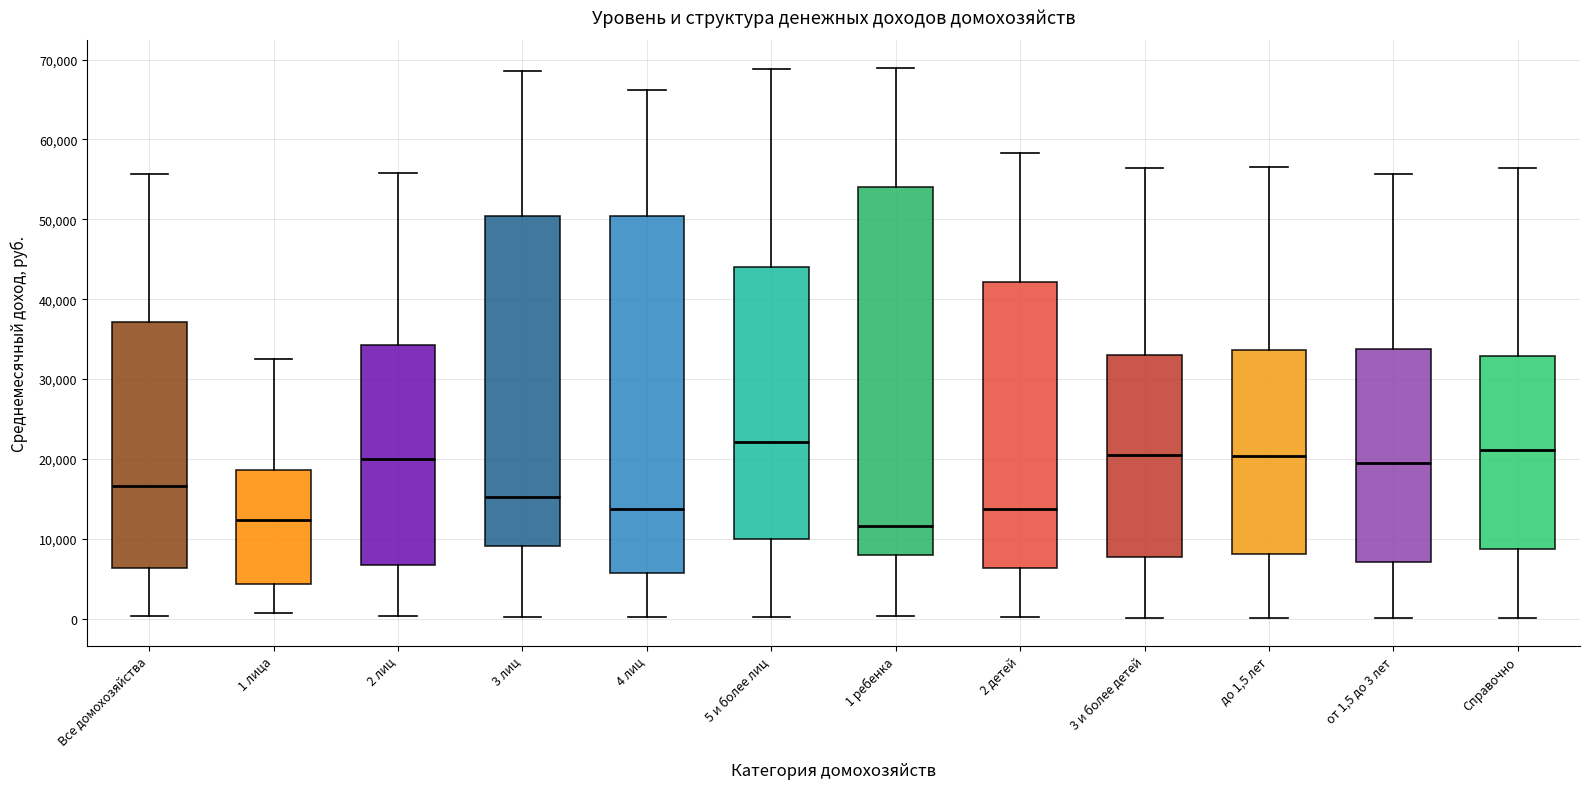

Reading left to right, read every box against the y-axis: the position of its median line, the range the box covers, and the ends of its whiskers. The values are not printed on the chart, so give them approximately, as read against the axis.

Все домохозяйства: median 17000, box 6000 to 37000, whiskers 0 to 56000
1 лица: median 12000, box 4000 to 19000, whiskers 1000 to 33000
2 лиц: median 20000, box 7000 to 34000, whiskers 0 to 56000
3 лиц: median 15000, box 9000 to 50000, whiskers 0 to 69000
4 лиц: median 14000, box 6000 to 50000, whiskers 0 to 66000
5 и более лиц: median 22000, box 10000 to 44000, whiskers 0 to 69000
1 ребенка: median 12000, box 8000 to 54000, whiskers 0 to 69000
2 детей: median 14000, box 6000 to 42000, whiskers 0 to 58000
3 и более детей: median 20000, box 8000 to 33000, whiskers 0 to 56000
до 1,5 лет: median 20000, box 8000 to 34000, whiskers 0 to 57000
от 1,5 до 3 лет: median 19000, box 7000 to 34000, whiskers 0 to 56000
Справочно: median 21000, box 9000 to 33000, whiskers 0 to 56000